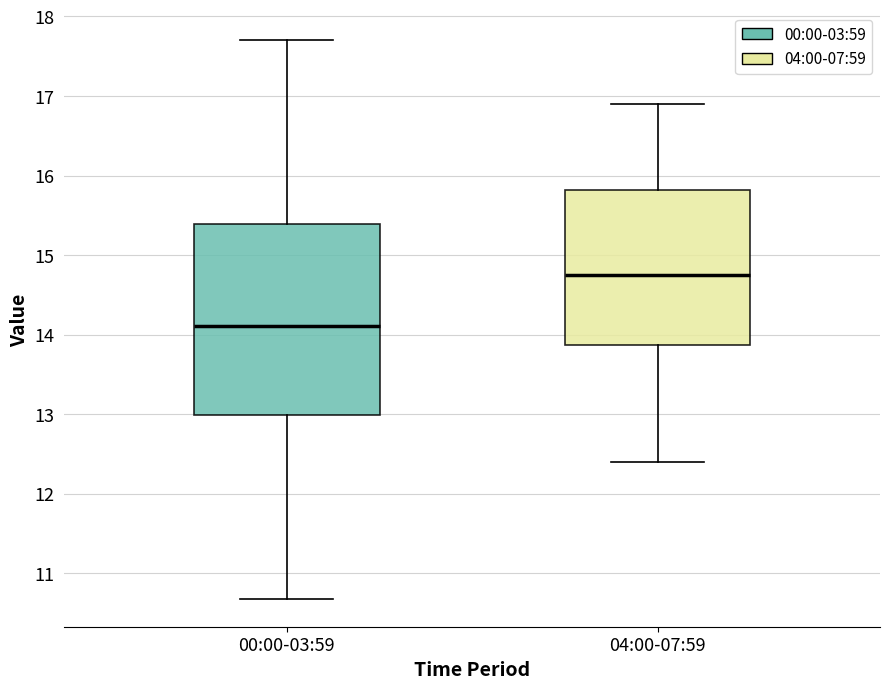

Reading left to right, transcribe this box plot: for each box, give where its median line is, the range the box spans, and where its two whiskers end, as read against the y-axis. The values are not printed on the chart, so give them approximately, as read against the axis.

00:00-03:59: median 14.1, box 13.0 to 15.4, whiskers 10.7 to 17.7
04:00-07:59: median 14.8, box 13.9 to 15.8, whiskers 12.4 to 16.9